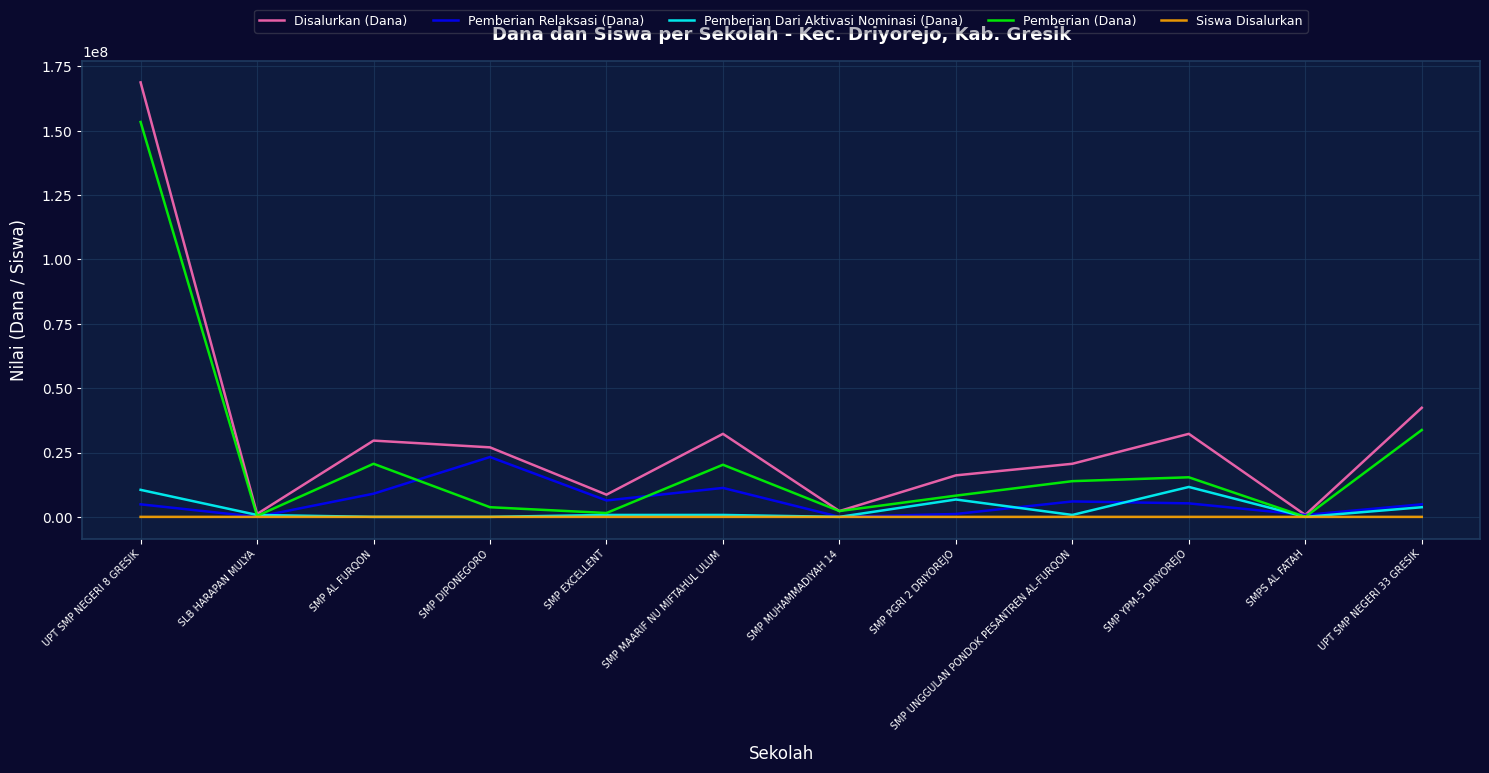

Rank the series by their maximum value, from highest to lowest.

Disalurkan (Dana), Pemberian (Dana), Pemberian Relaksasi (Dana), Pemberian Dari Aktivasi Nominasi (Dana), Siswa Disalurkan